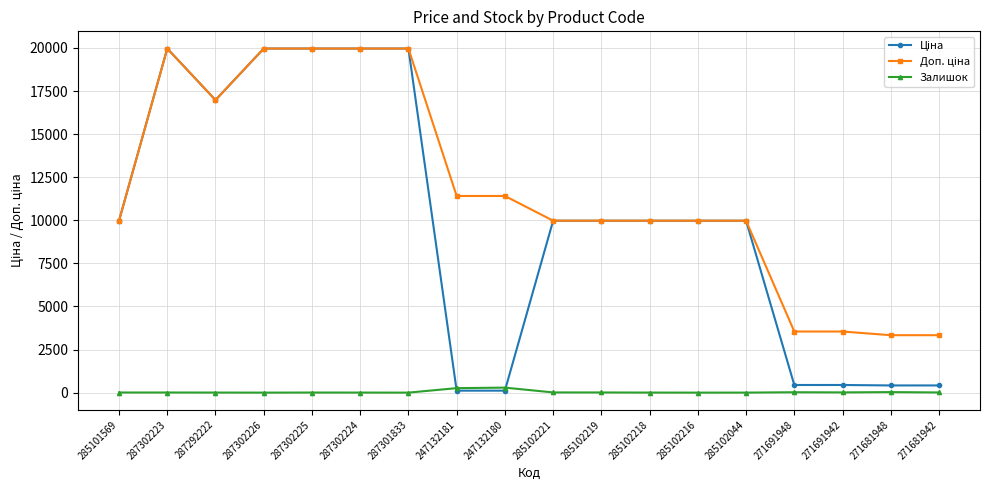

What value does the Залишок series have at 285102219?

9.0